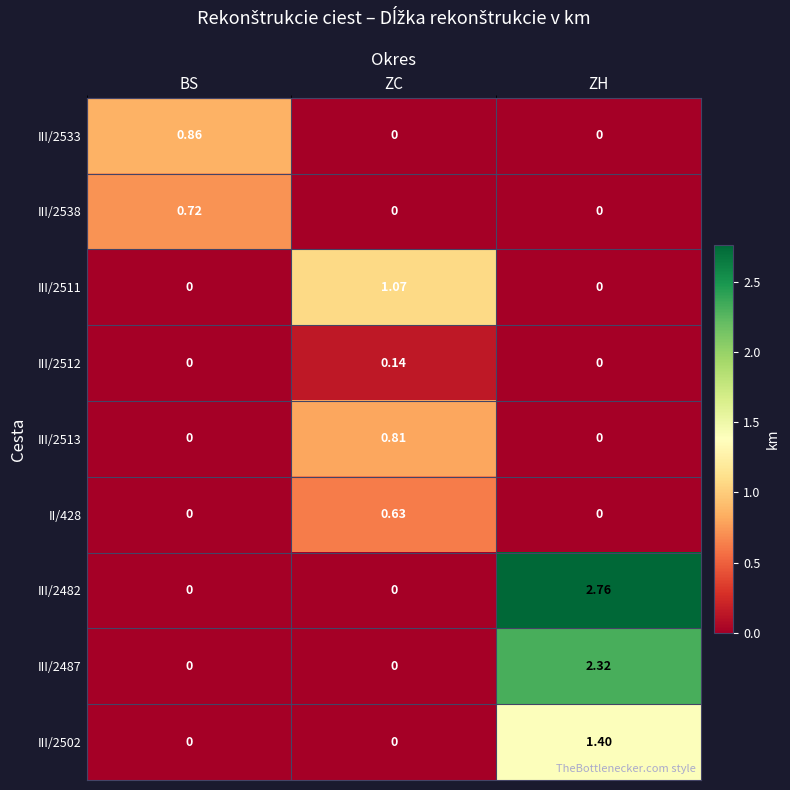

Which series has the largest total across all categories?

III/2482